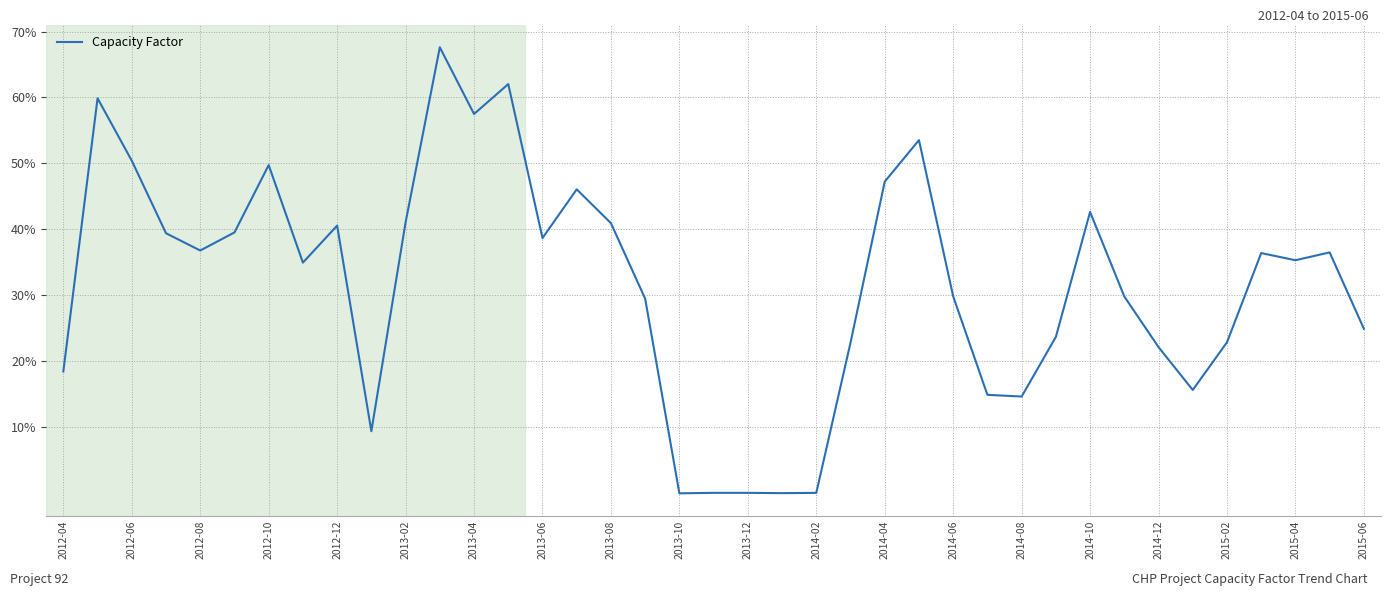

What is the difference between the maximum and minimum values?

67.7